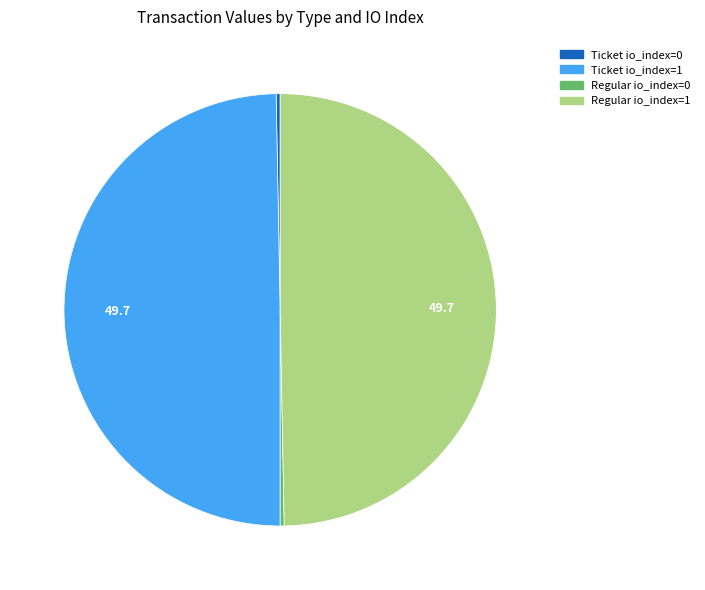

Does any single category account for the majority?

No